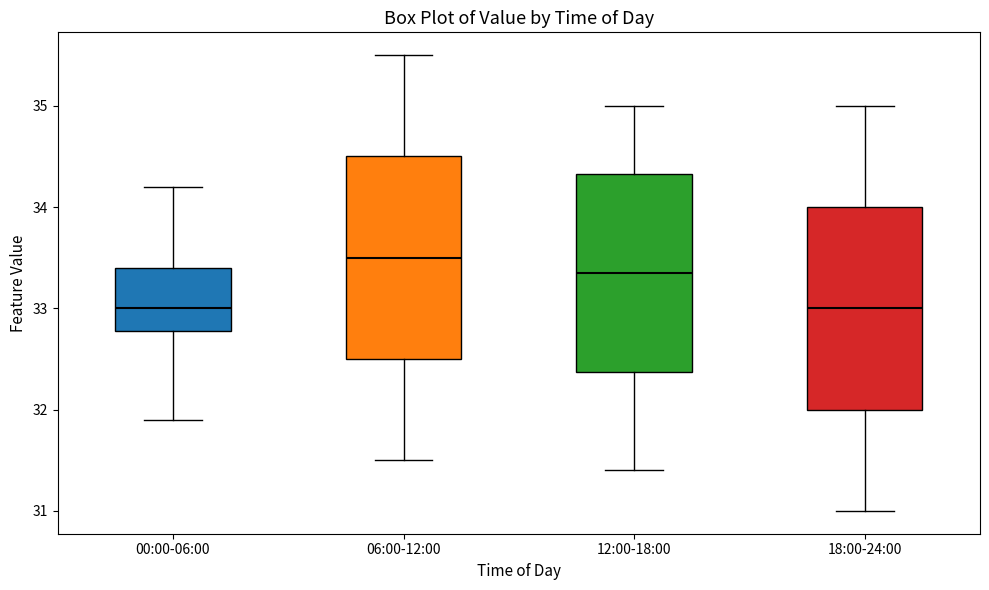

Which box's median line is the highest?

06:00-12:00